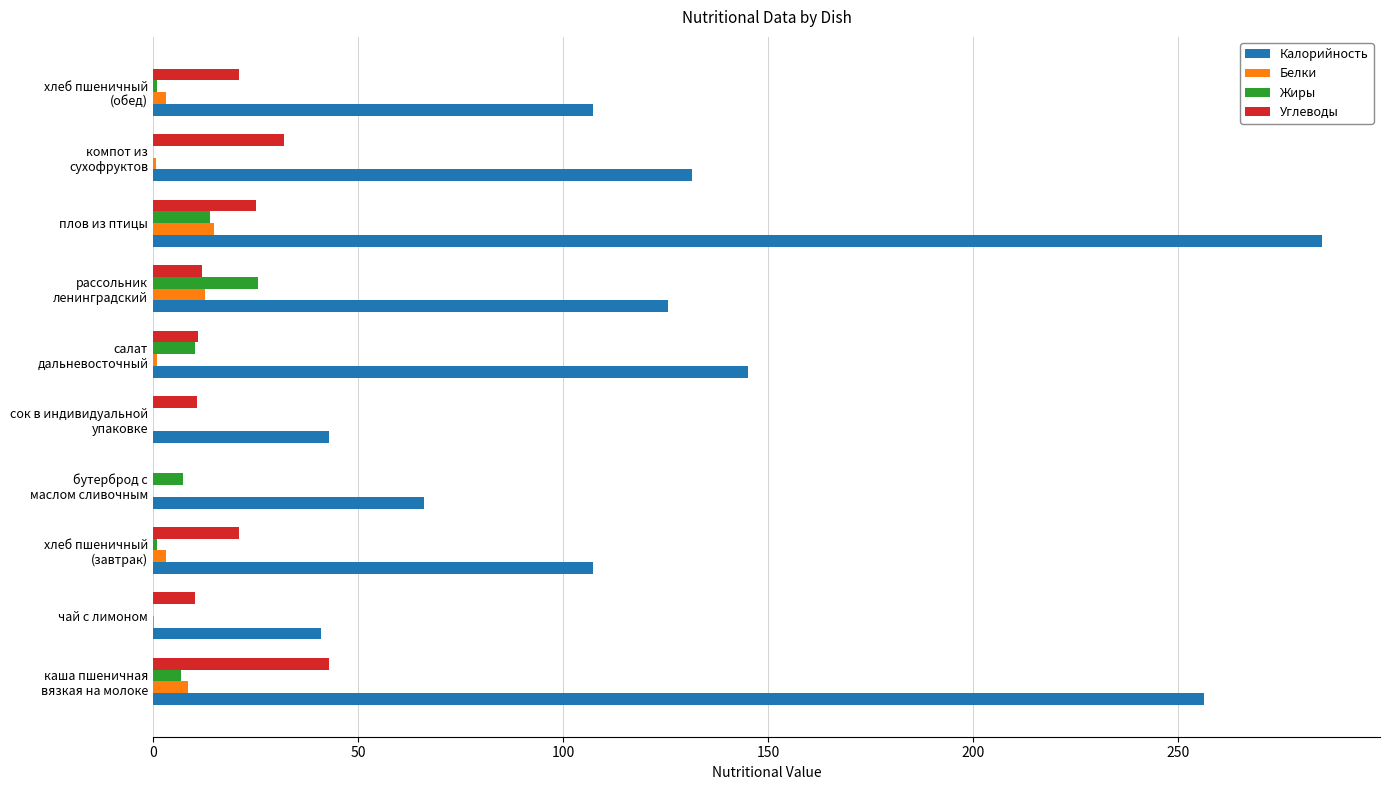

Which series has the largest total across all categories?

Калорийность